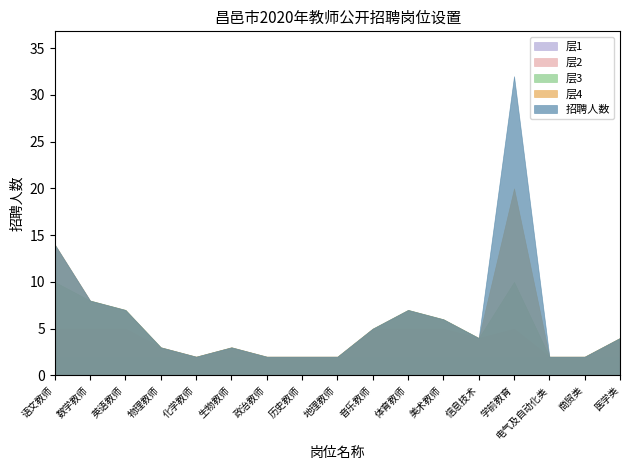

At which category does the data reach its first local valley?

化学教师